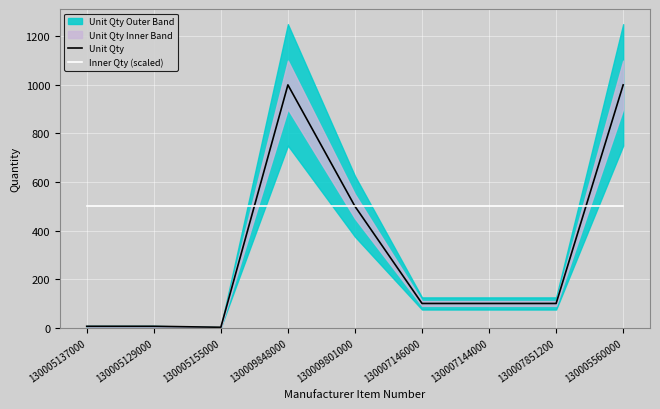

Which series has the widest spread of values?

Unit Qty